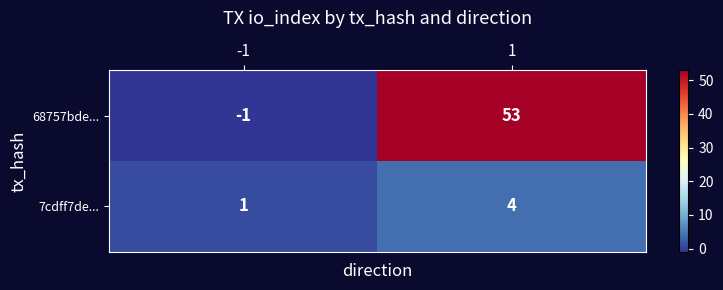

What is the difference between the maximum and minimum values in the 68757bde... series?

54